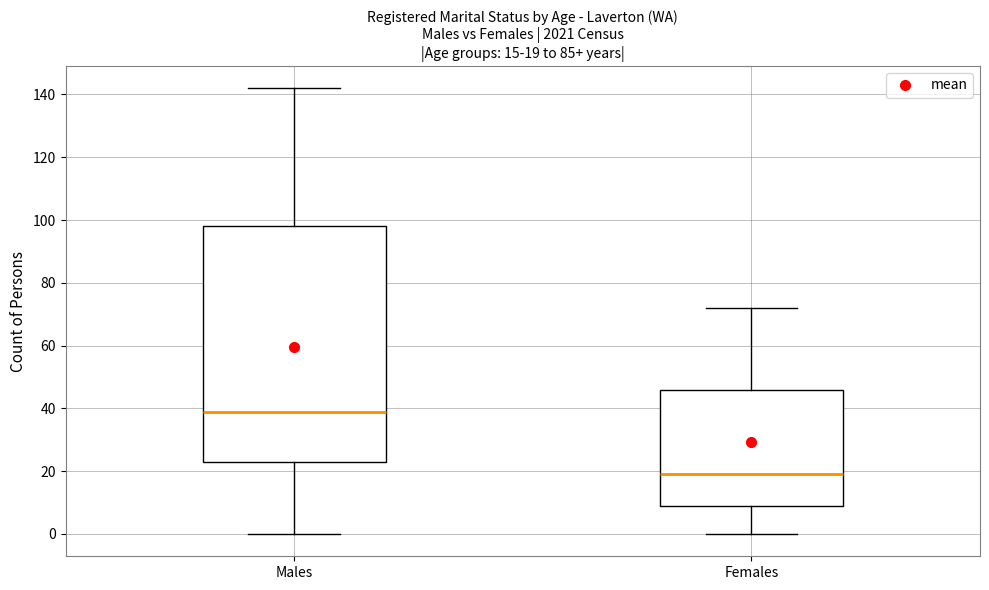

Comparing the boxes themselves (not the whiskers), which one is the tallest?

Males